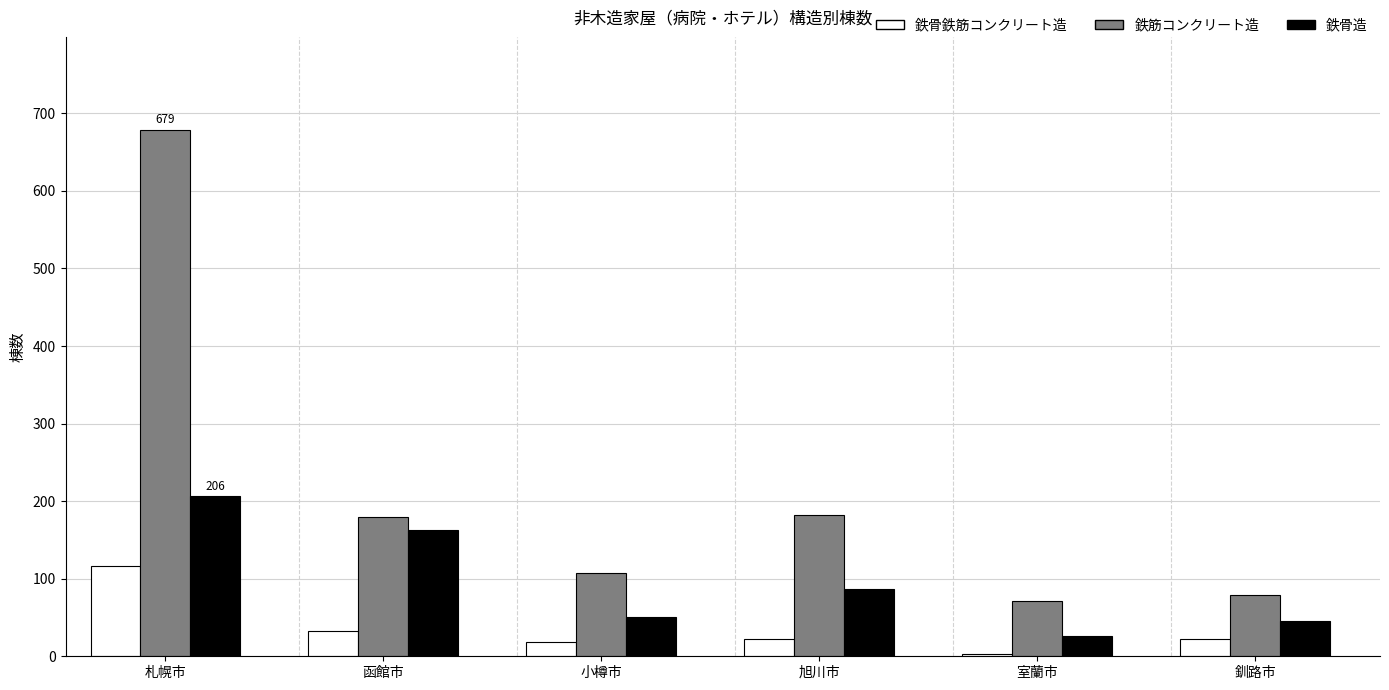

What is the minimum value for 鉄筋コンクリート造?

71